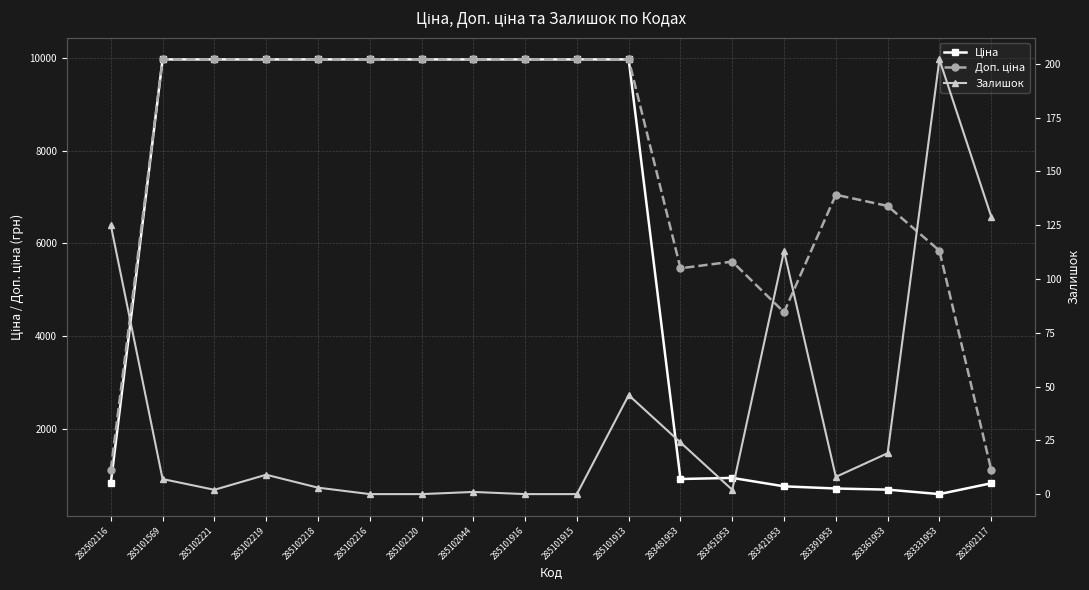

At which category does Ціна reach its first local peak?

283451953